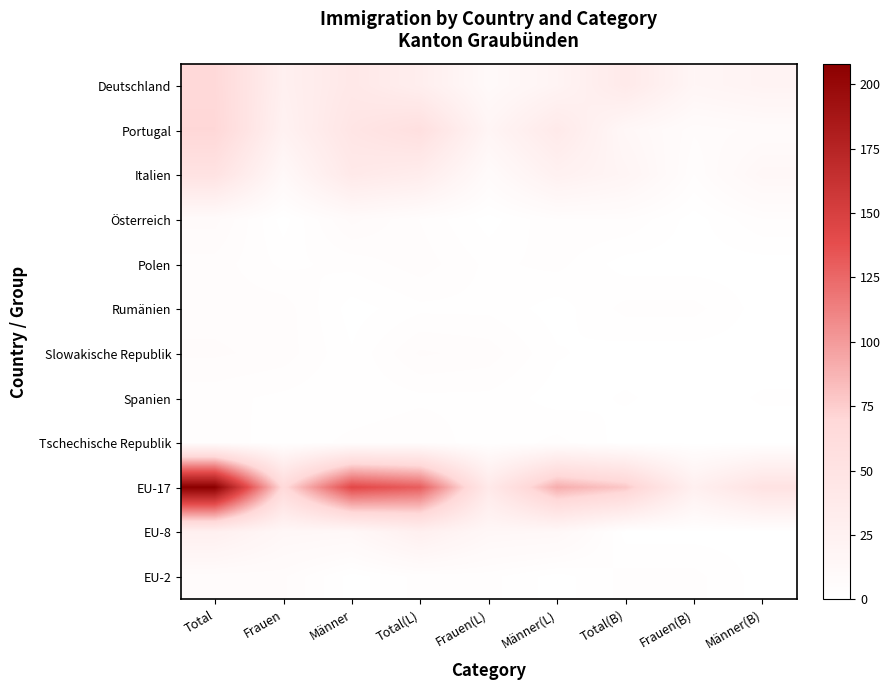

Reading left to right, extract all data points from this chart.

Deutschland: Total=68	Frauen=27	Männer=41	Total(L)=30	Frauen(L)=10	Männer(L)=20	Total(B)=38	Frauen(B)=17	Männer(B)=21
Portugal: Total=70	Frauen=24	Männer=46	Total(L)=56	Frauen(L)=18	Männer(L)=38	Total(B)=14	Frauen(B)=6	Männer(B)=8
Italien: Total=51	Frauen=12	Männer=39	Total(L)=33	Frauen(L)=8	Männer(L)=25	Total(B)=18	Frauen(B)=4	Männer(B)=14
Österreich: Total=8	Frauen=0	Männer=8	Total(L)=4	Frauen(L)=0	Männer(L)=4	Total(B)=4	Frauen(B)=0	Männer(B)=4
Polen: Total=5	Frauen=2	Männer=3	Total(L)=5	Frauen(L)=2	Männer(L)=3	Total(B)=0	Frauen(B)=0	Männer(B)=0
Rumänien: Total=5	Frauen=5	Männer=0	Total(L)=2	Frauen(L)=2	Männer(L)=0	Total(B)=3	Frauen(B)=3	Männer(B)=0
Slowakische Republik: Total=6	Frauen=5	Männer=1	Total(L)=6	Frauen(L)=5	Männer(L)=1	Total(B)=0	Frauen(B)=0	Männer(B)=0
Spanien: Total=3	Frauen=2	Männer=1	Total(L)=2	Frauen(L)=2	Männer(L)=0	Total(B)=1	Frauen(B)=0	Männer(B)=1
Tschechische Republik: Total=4	Frauen=1	Männer=3	Total(L)=4	Frauen(L)=1	Männer(L)=3	Total(B)=0	Frauen(B)=0	Männer(B)=0
EU-17: Total=208	Frauen=66	Männer=142	Total(L)=130	Frauen(L)=39	Männer(L)=91	Total(B)=78	Frauen(B)=27	Männer(B)=51
EU-8: Total=27	Frauen=14	Männer=13	Total(L)=27	Frauen(L)=14	Männer(L)=13	Total(B)=0	Frauen(B)=0	Männer(B)=0
EU-2: Total=6	Frauen=6	Männer=0	Total(L)=3	Frauen(L)=3	Männer(L)=0	Total(B)=3	Frauen(B)=3	Männer(B)=0